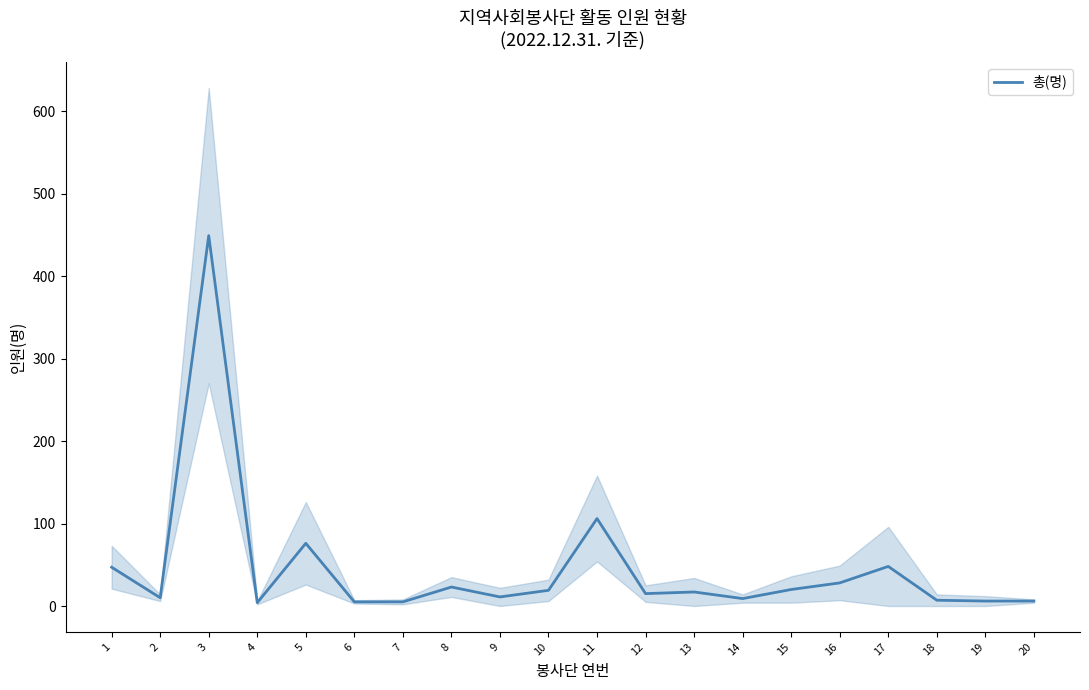

What is the change in value from 1 to 3?

+402